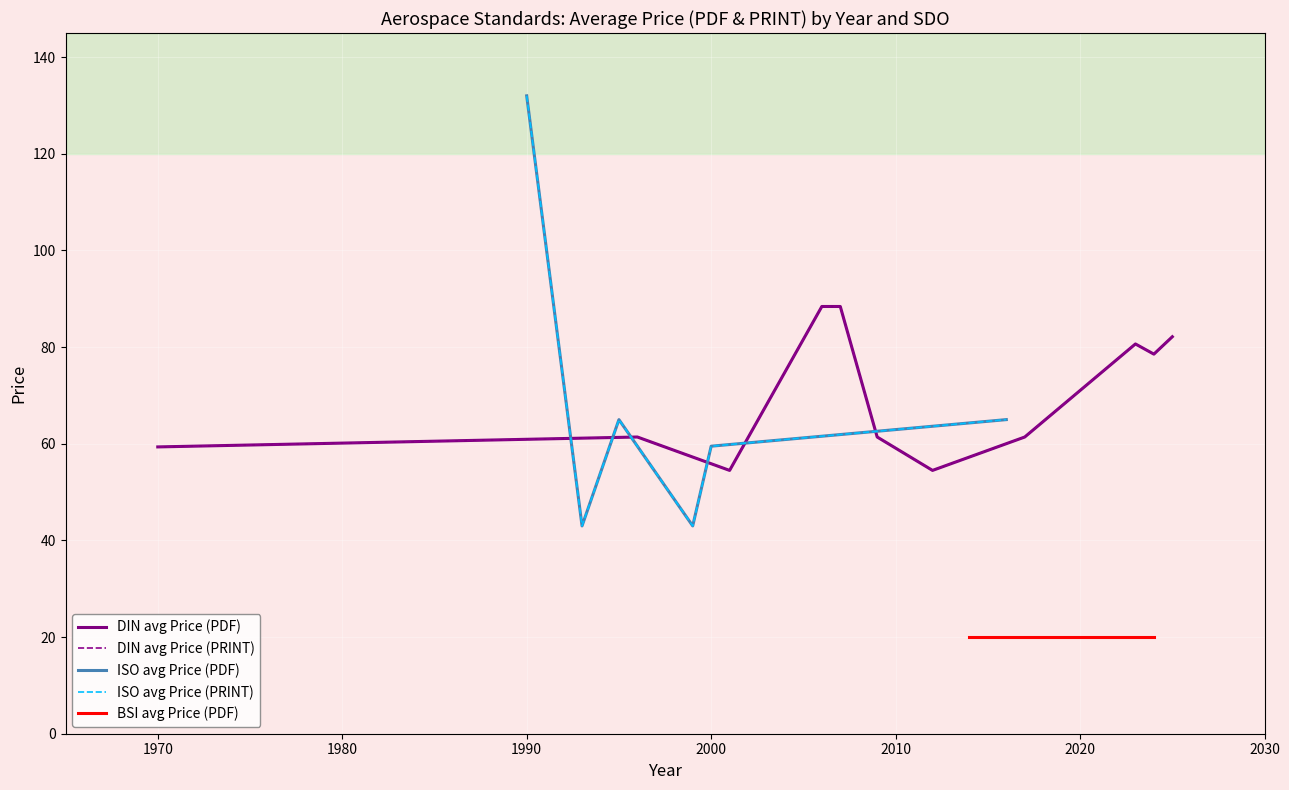

Is it true that ISO avg Price (PDF) equals 42.1 at 2023?

False